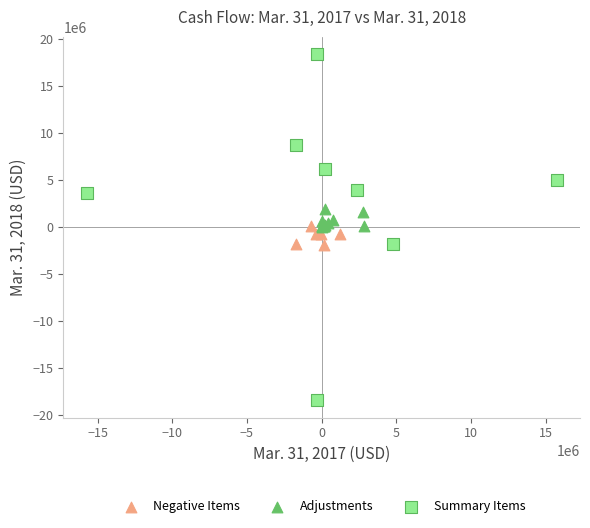

Which series contains the highest Y value?

Summary Items